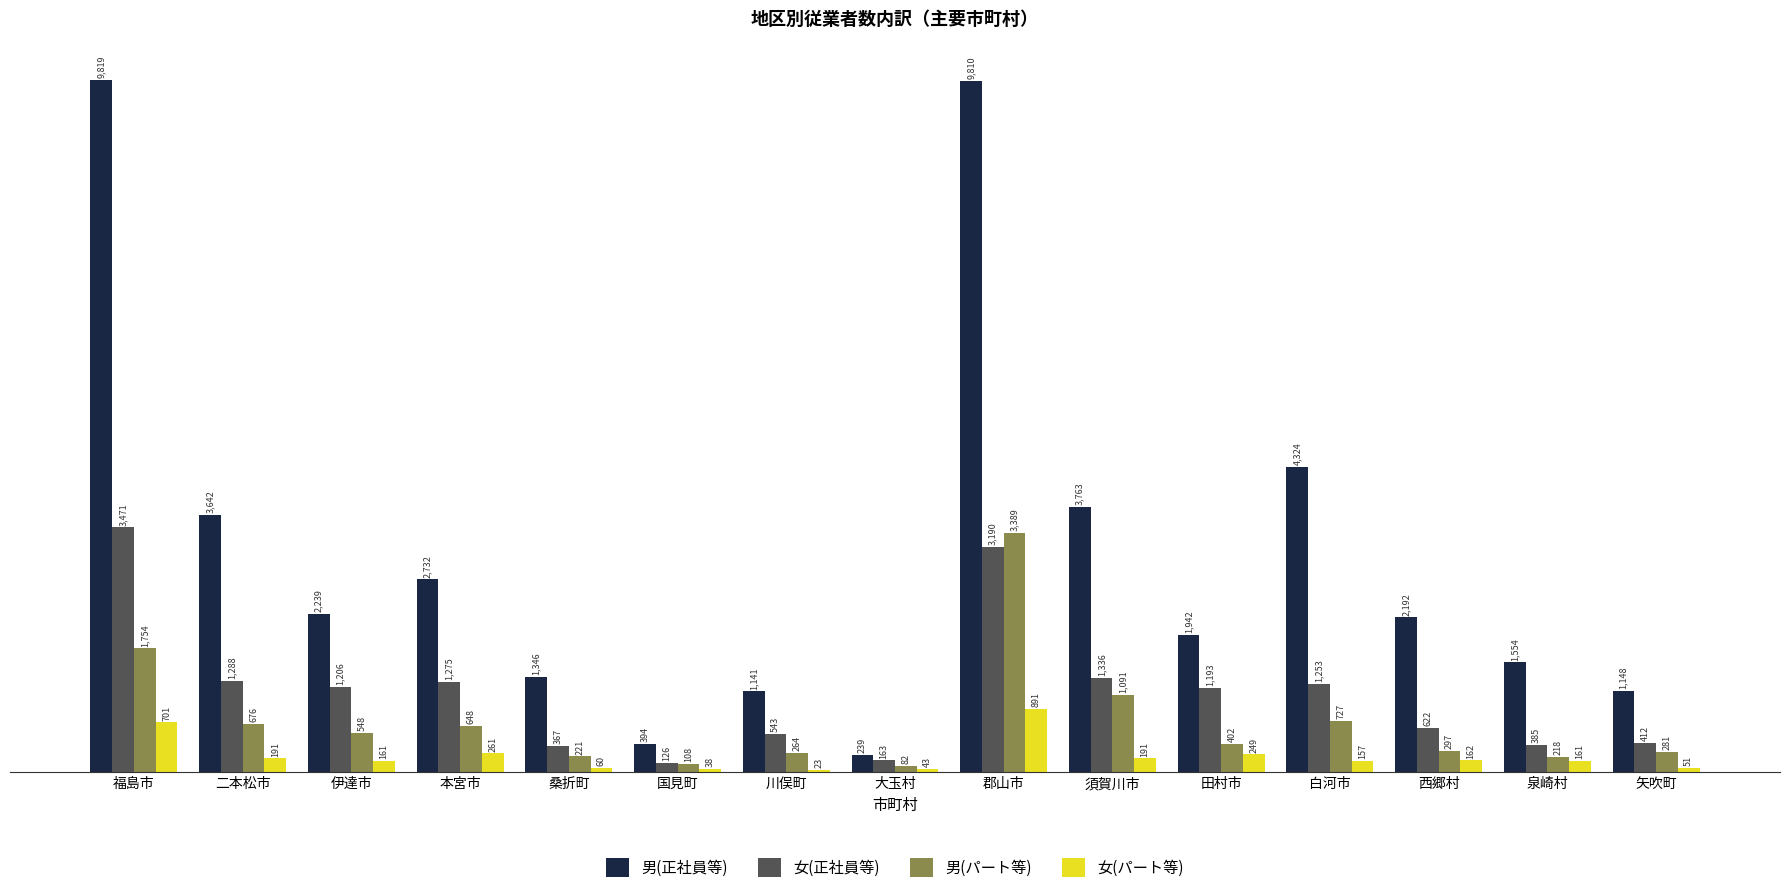

Reading left to right, extract all data points from this chart.

男(正社員等): 福島市=9819	二本松市=3642	伊達市=2239	本宮市=2732	桑折町=1346	国見町=394	川俣町=1141	大玉村=239	郡山市=9810	須賀川市=3763	田村市=1942	白河市=4324	西郷村=2192	泉崎村=1554	矢吹町=1148
女(正社員等): 福島市=3471	二本松市=1288	伊達市=1206	本宮市=1275	桑折町=367	国見町=126	川俣町=543	大玉村=163	郡山市=3190	須賀川市=1336	田村市=1193	白河市=1253	西郷村=622	泉崎村=385	矢吹町=412
男(パート等): 福島市=1754	二本松市=676	伊達市=548	本宮市=648	桑折町=221	国見町=108	川俣町=264	大玉村=82	郡山市=3389	須賀川市=1091	田村市=402	白河市=727	西郷村=297	泉崎村=218	矢吹町=281
女(パート等): 福島市=701	二本松市=191	伊達市=161	本宮市=261	桑折町=60	国見町=38	川俣町=23	大玉村=43	郡山市=891	須賀川市=191	田村市=249	白河市=157	西郷村=162	泉崎村=161	矢吹町=51